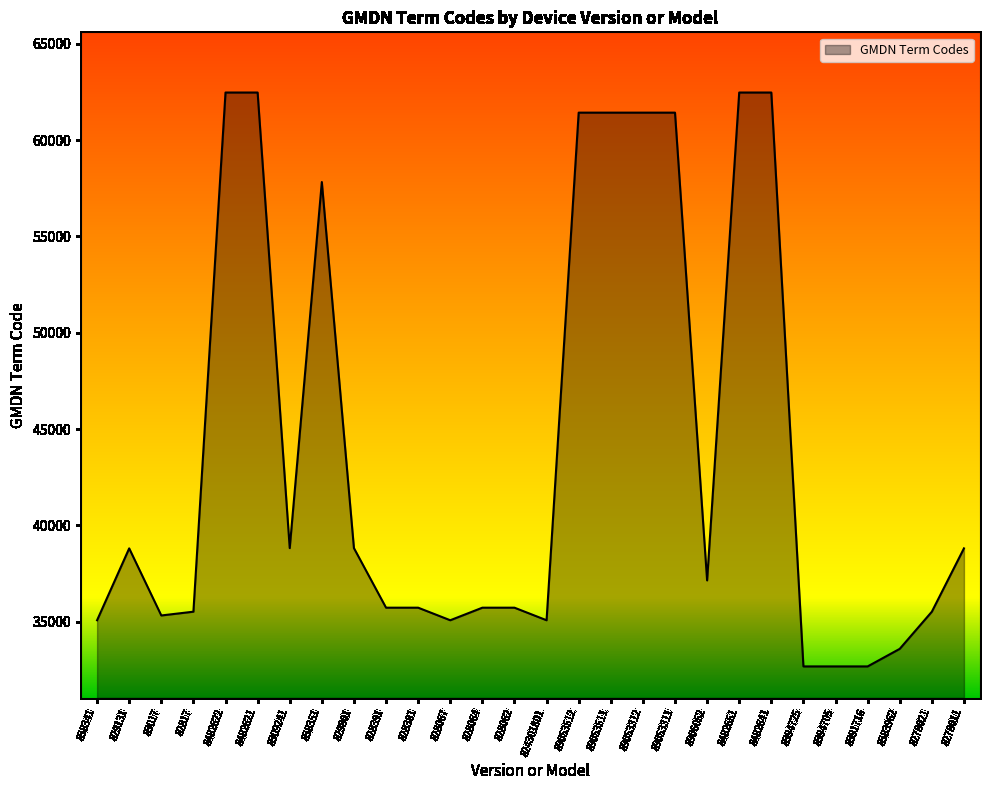

True or false: the data shows 32684 at 8394725.

True